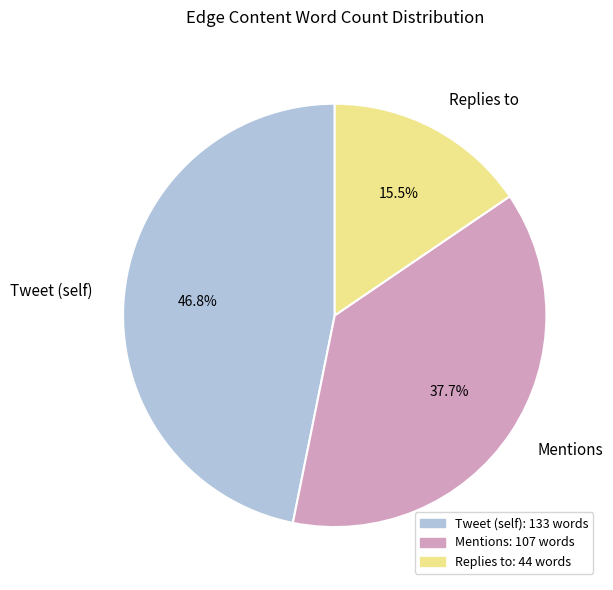

What percentage do Replies to and Tweet (self) together represent?

62.3%